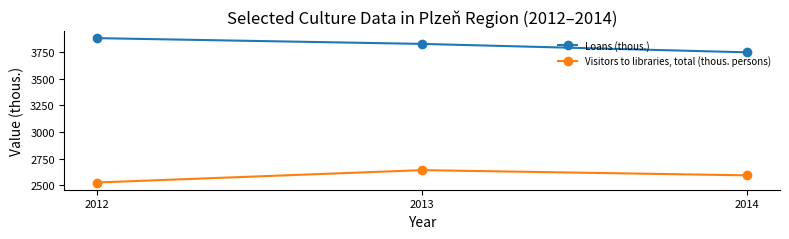

What is the spread (max minus min) of values at 2014?

1154